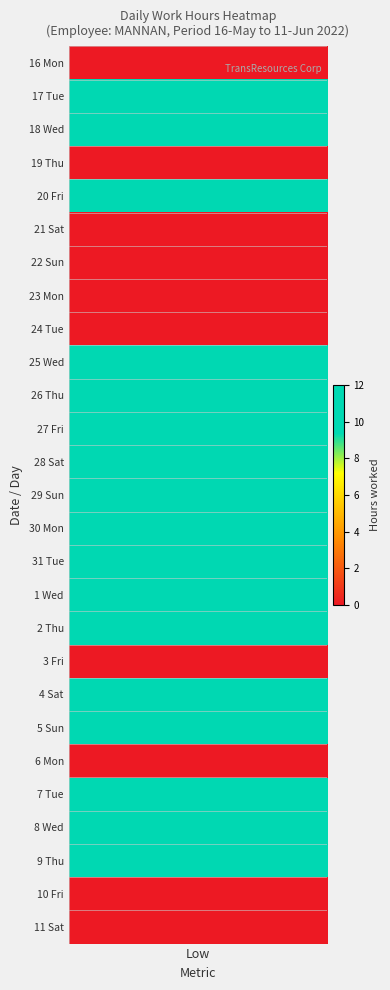

Reading left to right, transcribe all the data shown in this chart.

0.0	11.5	11.6	0.0	11.7	0.0	0.0	0.0	0.0	11.5	11.6	11.6	11.6	10.2	11.5	11.6	11.5	11.5	0.0	11.6	10.1	0.0	11.7	11.3	11.7	0.0	0.0